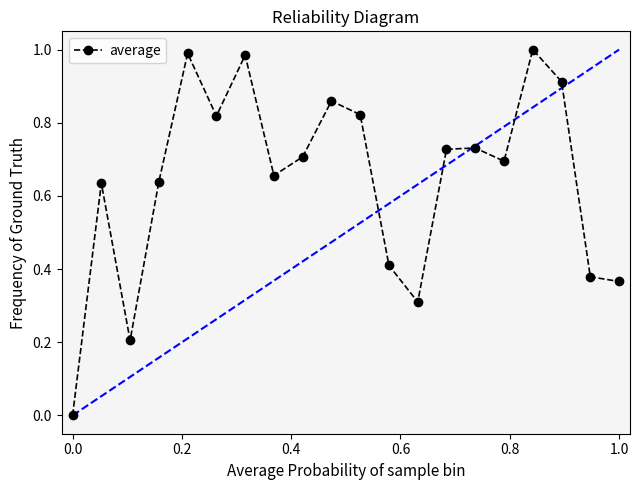

How many points are higher than both their immediate neighbors (excluding endpoints)?

6